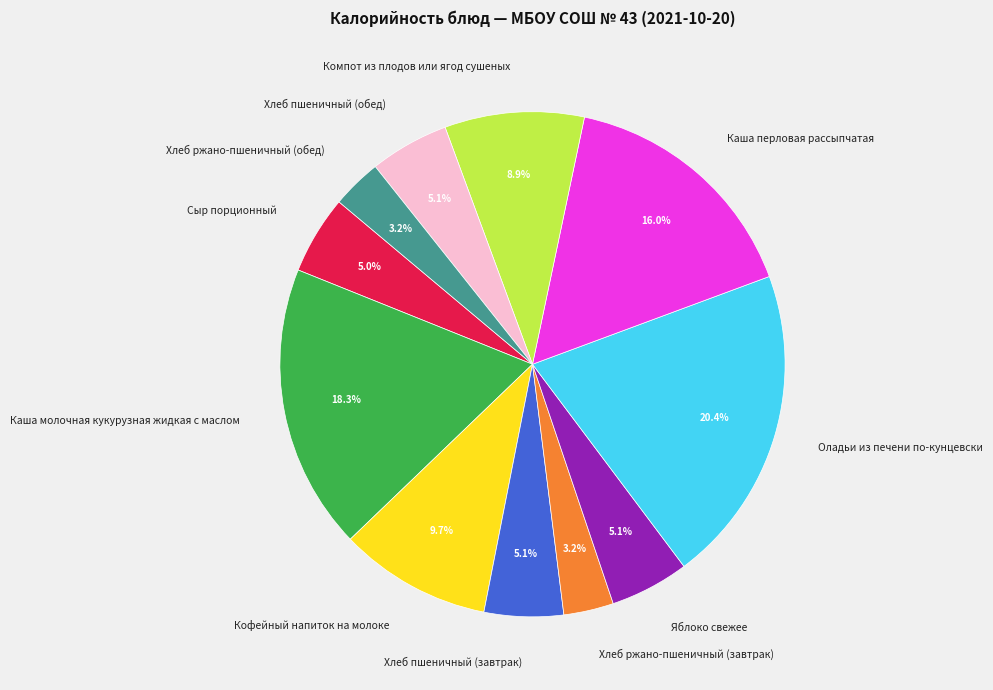

What percentage is NOT represented by Хлеб ржано-пшеничный (обед)?

96.8%